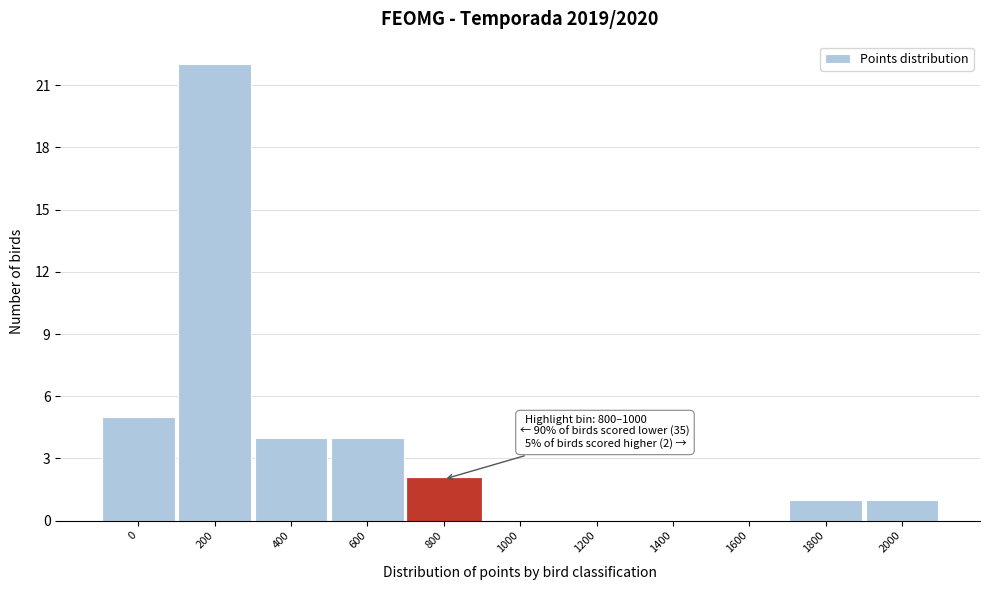

Reading right to left, list all the values displayed in this chart.

2000=1	1800=1	1600=0	1400=0	1200=0	1000=0	800=2	600=4	400=4	200=22	0=5